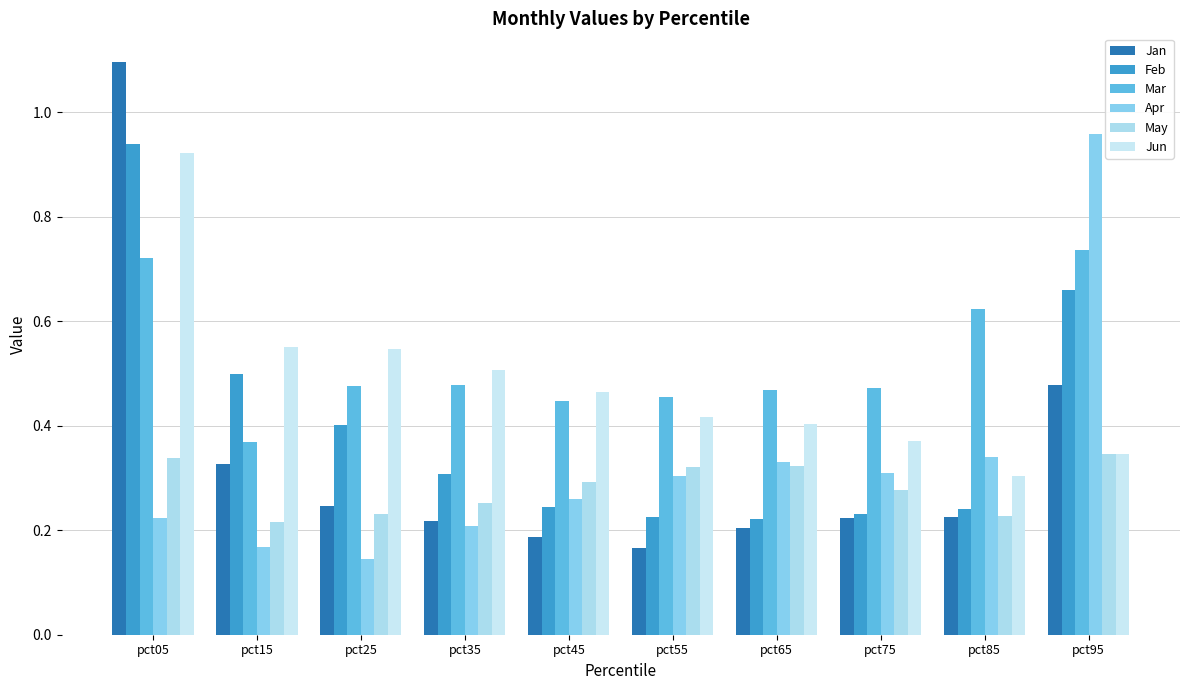

What is the highest value of the Jun series?

0.9